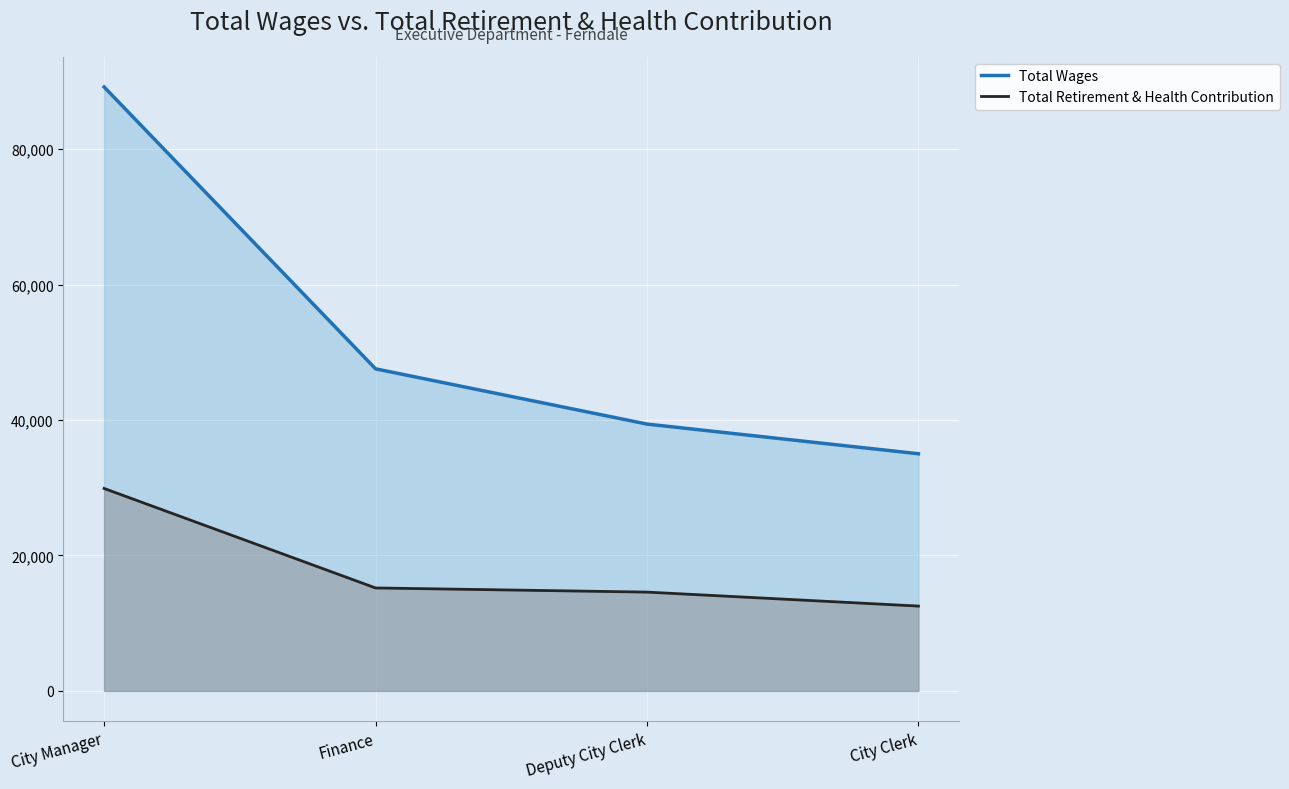

Between Finance and Deputy City Clerk, which series saw the biggest shift?

Total Wages